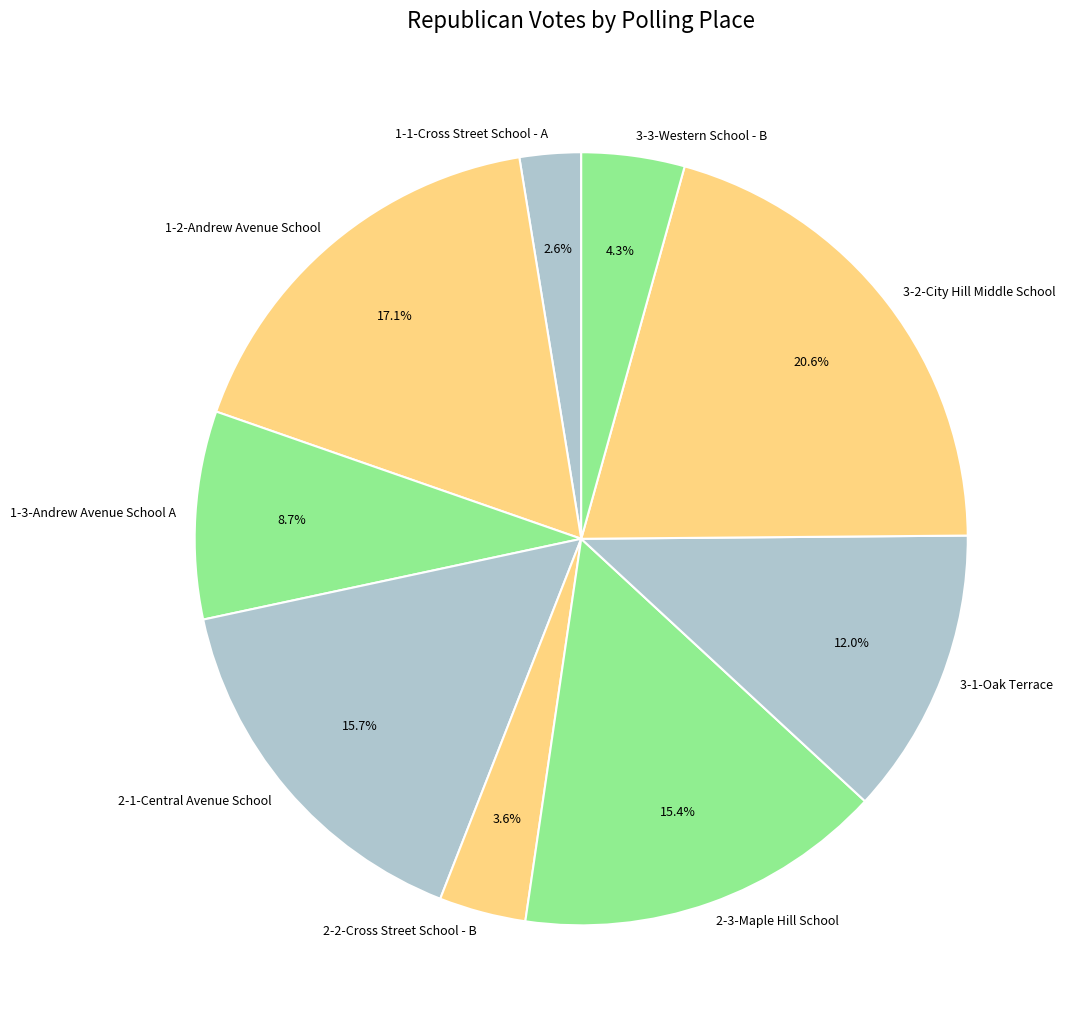

Which category has the smallest portion of the pie?

1-1-Cross Street School - A